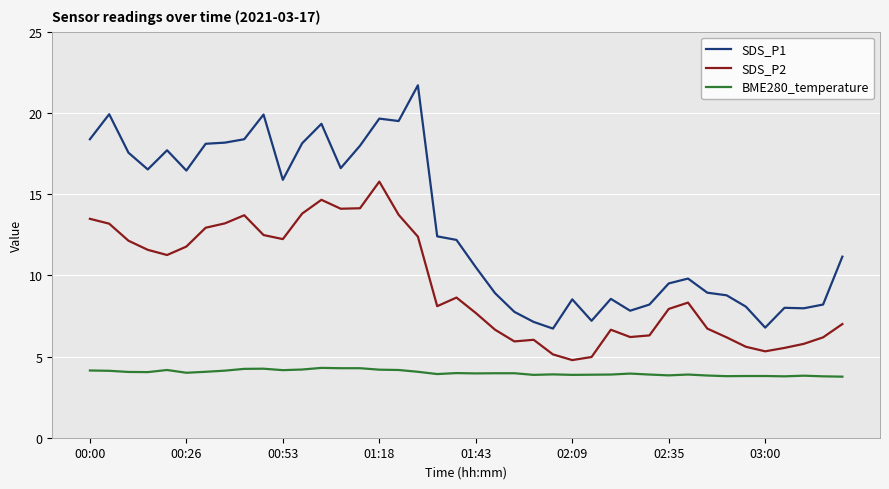

True or false: BME280_temperature has more than 2 points higher than both neighbors.

True